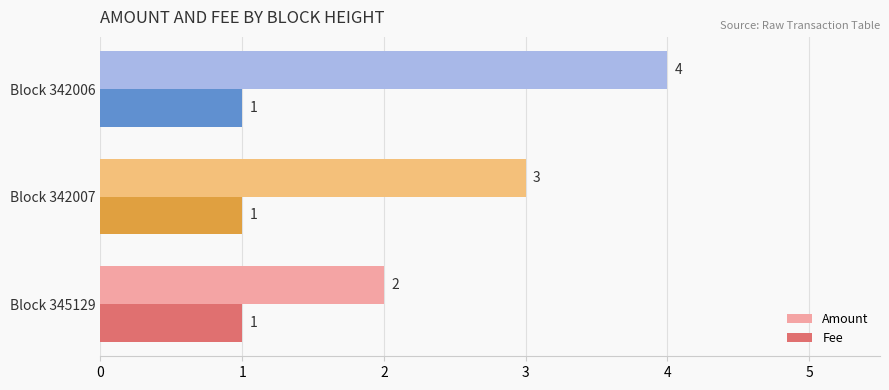

What is the sum of all Amount values?

9.0